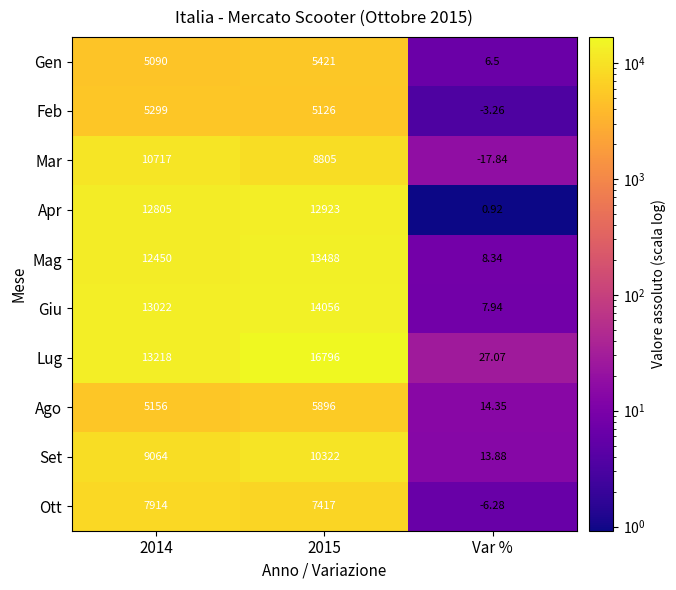

List the series in order of their peak value, highest first.

Lug, Giu, Mag, Apr, Mar, Set, Ott, Ago, Gen, Feb